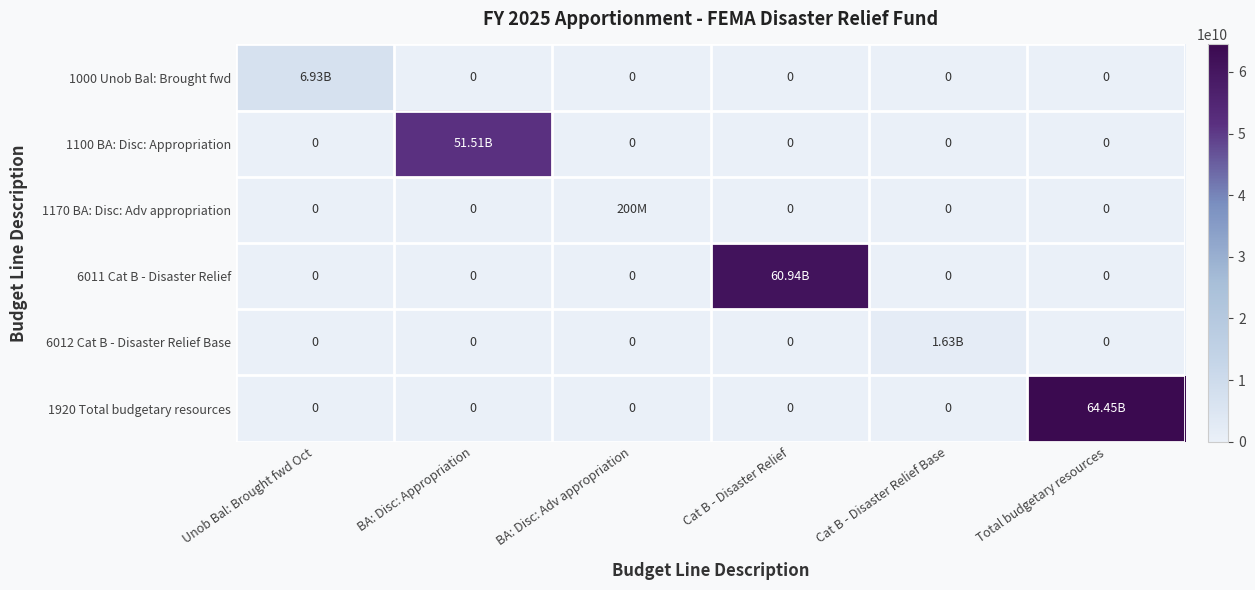

At how many categories does at least one series exceed 10963505005?

3